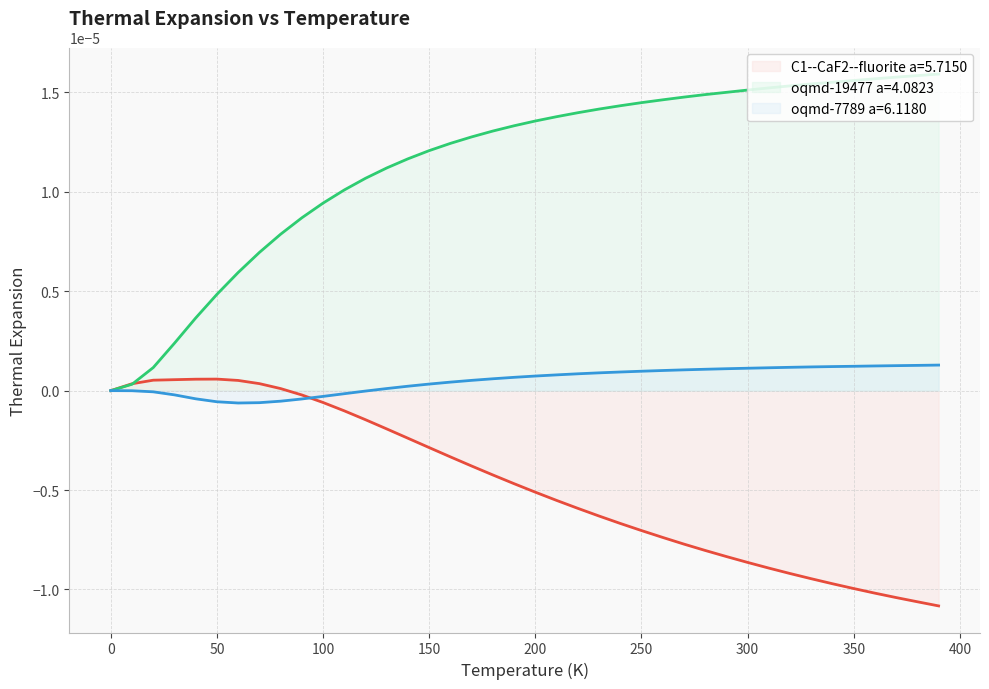

Which series has the largest total across all categories?

oqmd-19477 a=4.0823